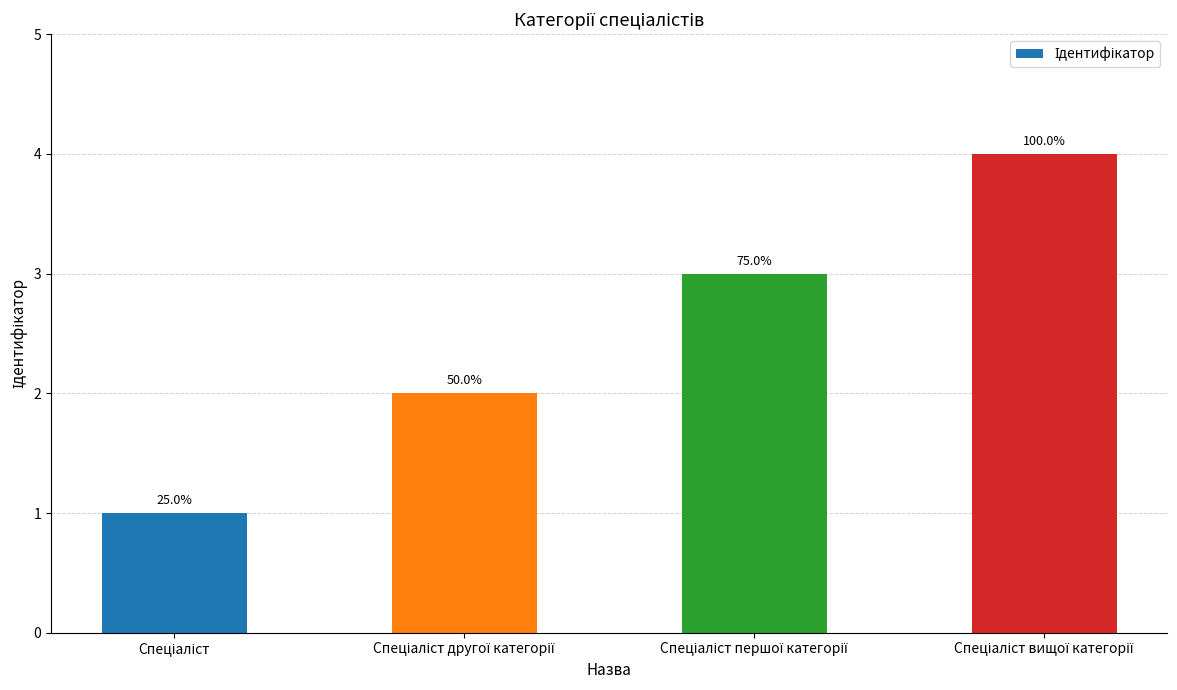

Which has a higher value, Спеціаліст другої категорії or Спеціаліст першої категорії?

Спеціаліст першої категорії